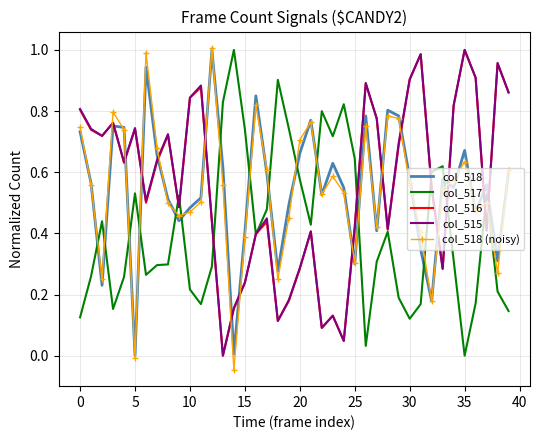

Which series has the largest range (max minus min)?

col_518 (noisy)